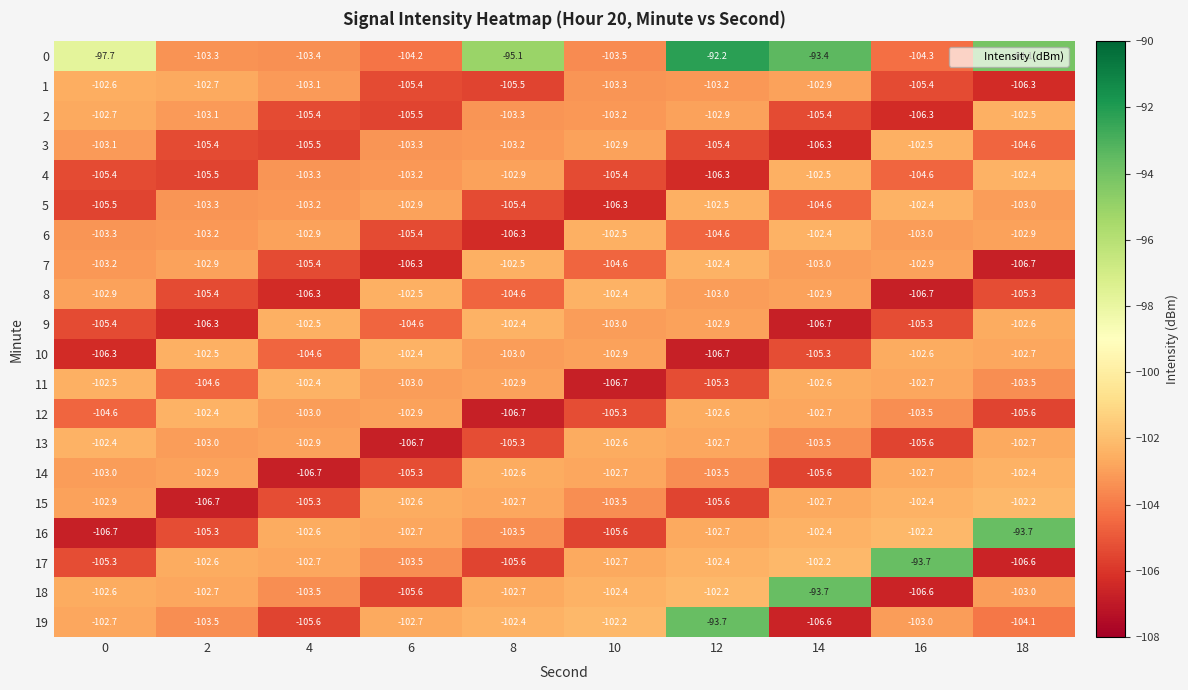

What is the minimum value for 5?

-106.3